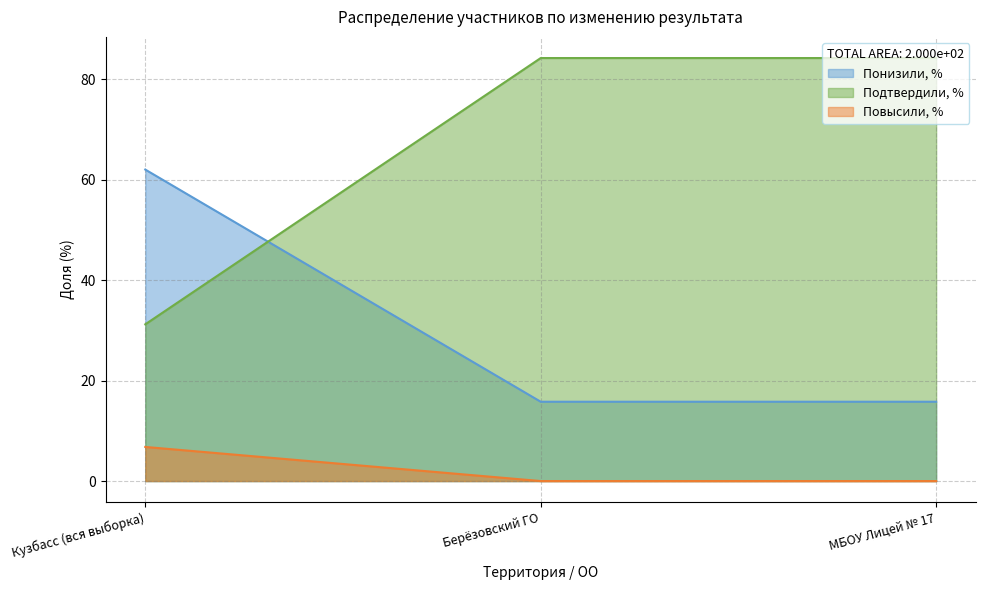

Is the value of Повысили, % at Кузбасс (вся выборка) greater than the value of Понизили, % at Берёзовский ГО?

No